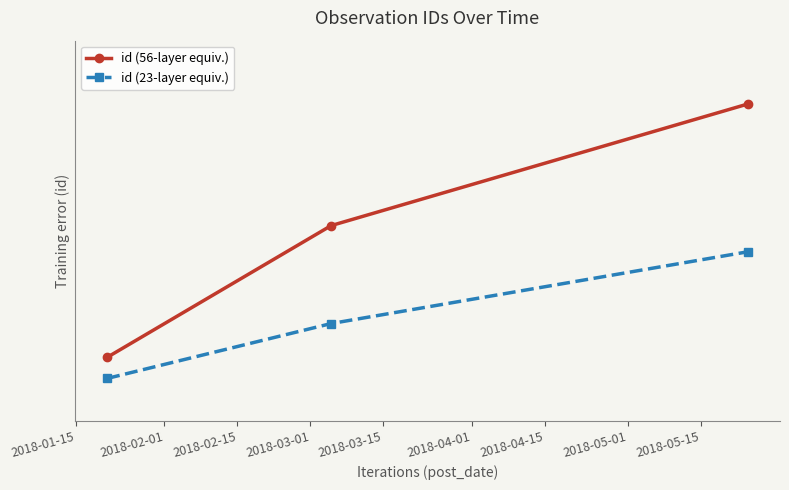

List the series in order of their overall mean, highest first.

id (56-layer equiv.), id (23-layer equiv.)